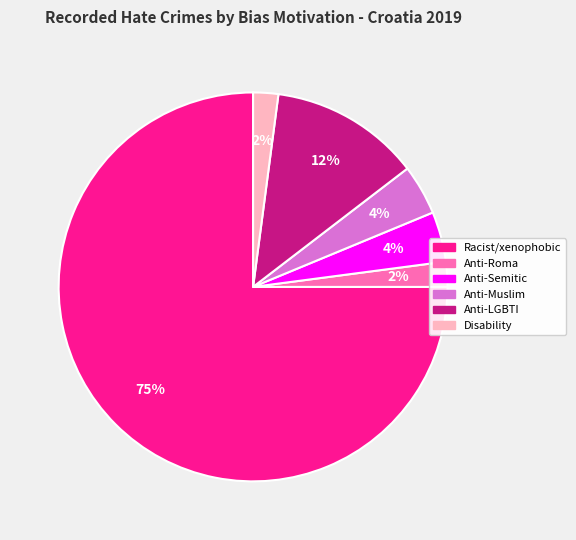

To the nearest percent, what is the average slice percentage?

17%